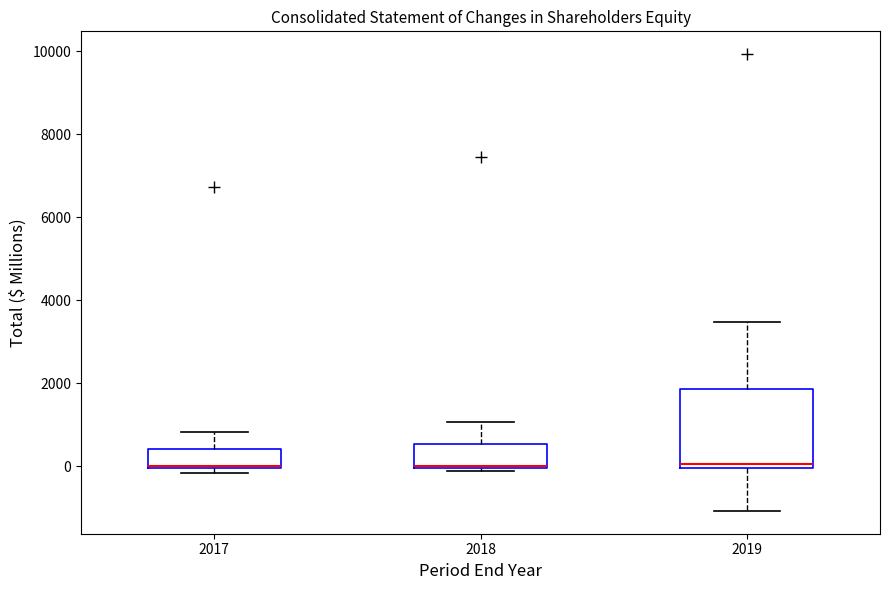

Reading left to right, transcribe this box plot: for each box, give where its median line is, the range the box spans, and where its two whiskers end, as read against the y-axis. The values are not printed on the chart, so give them approximately, as read against the axis.

2017: median 0 (drawn on the box's lower edge), box 0 to 400, whiskers -200 to 800
2018: median 0, box 0 to 600, whiskers -200 to 1000
2019: median 0 (just above the box's lower edge), box 0 to 1800, whiskers -1000 to 3400